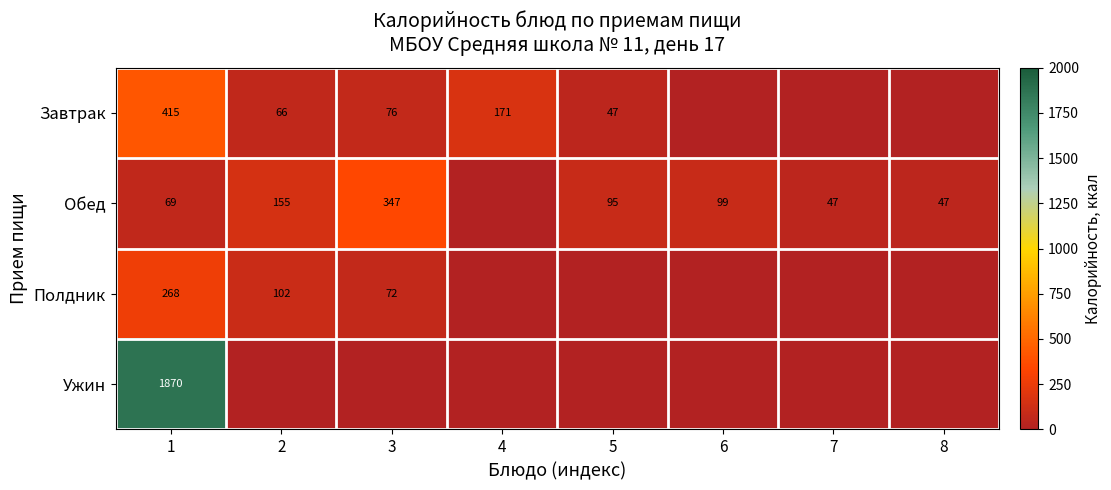

True or false: Полдник has a value of 268 at 1.

True